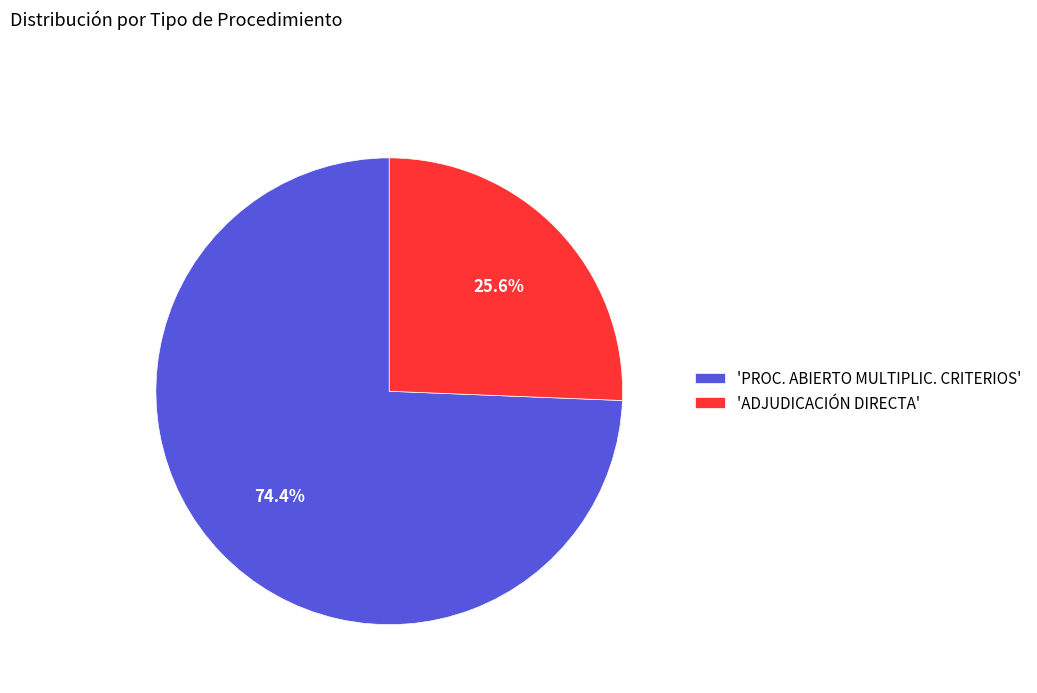

Which has a higher value, 'ADJUDICACIÓN DIRECTA' or 'PROC. ABIERTO MULTIPLIC. CRITERIOS'?

'PROC. ABIERTO MULTIPLIC. CRITERIOS'